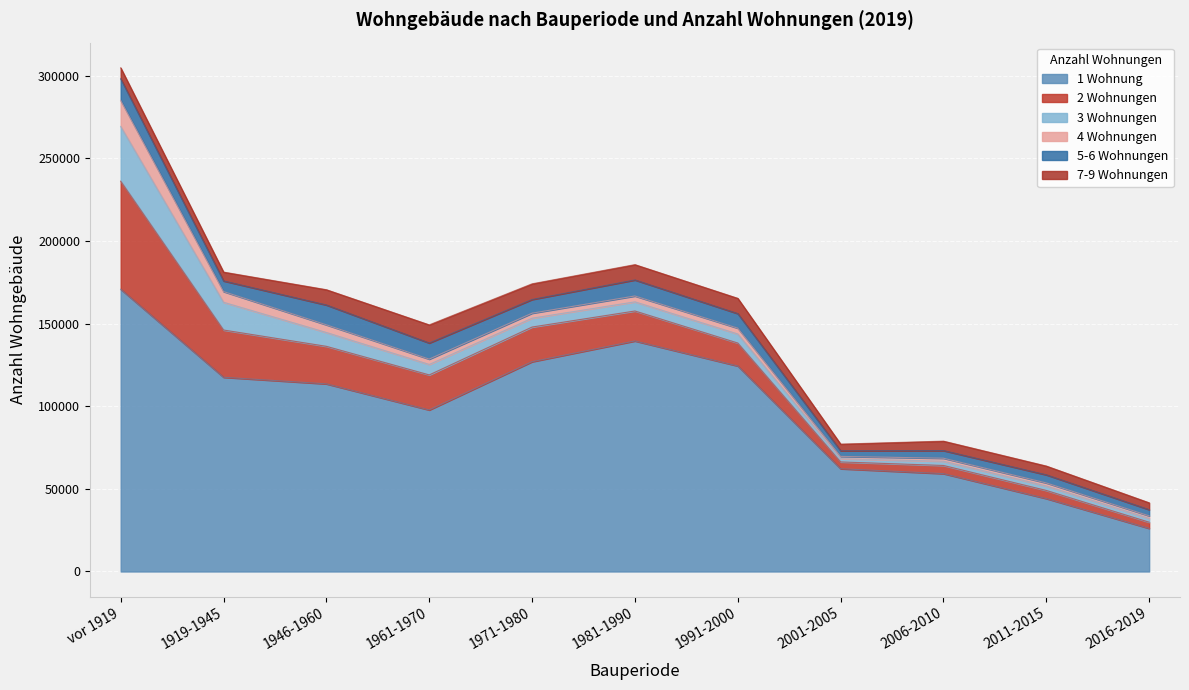

What are all the series names shown in the legend?

1 Wohnung, 2 Wohnungen, 3 Wohnungen, 4 Wohnungen, 5-6 Wohnungen, 7-9 Wohnungen